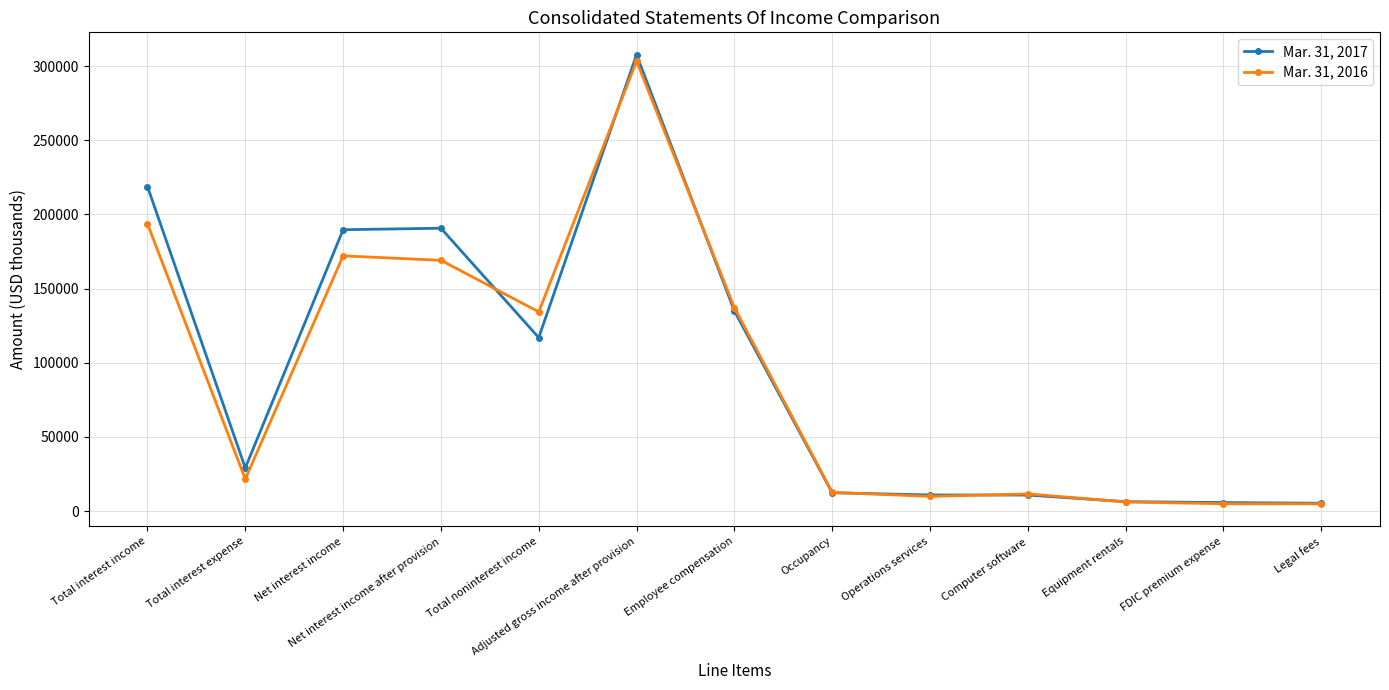

What is the sum of the Mar. 31, 2016 values at Occupancy and Total interest expense?

34194